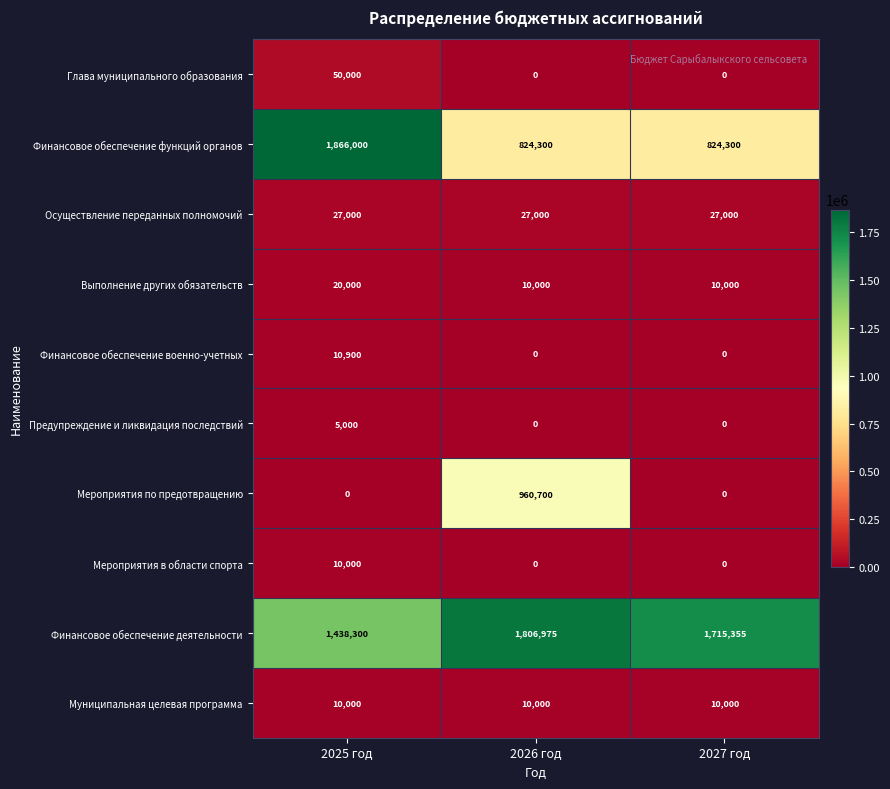

The value of Финансовое обеспечение военно-учетных at 2027 год is 0. True or false?

True